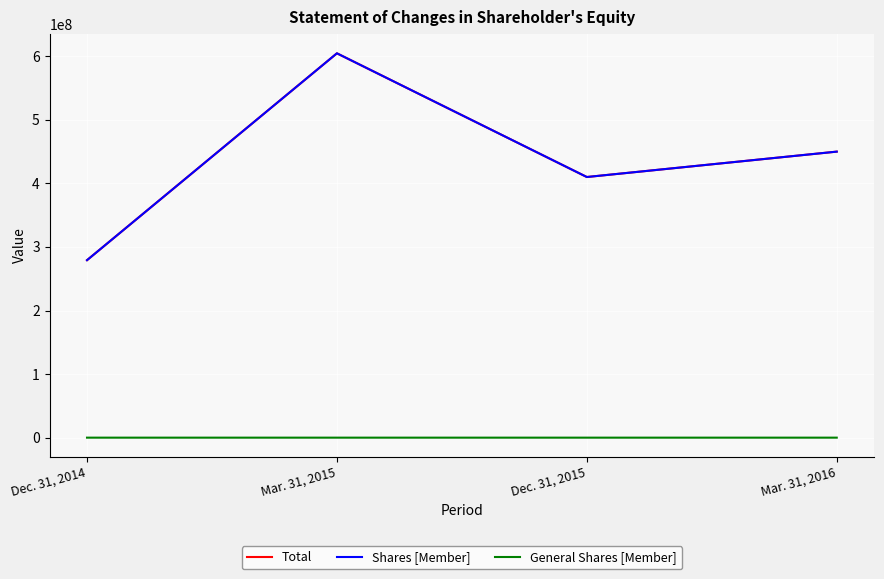

Which category has the highest value across all series?

Mar. 31, 2015